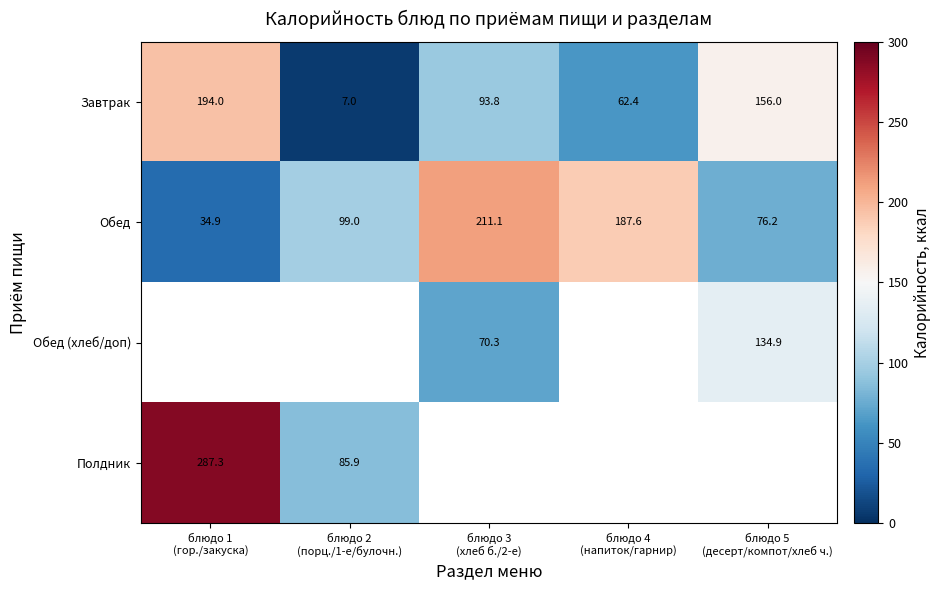

What is the difference between the highest and lowest values at блюдо 2
(порц./1-е/булочн.)?

92.0